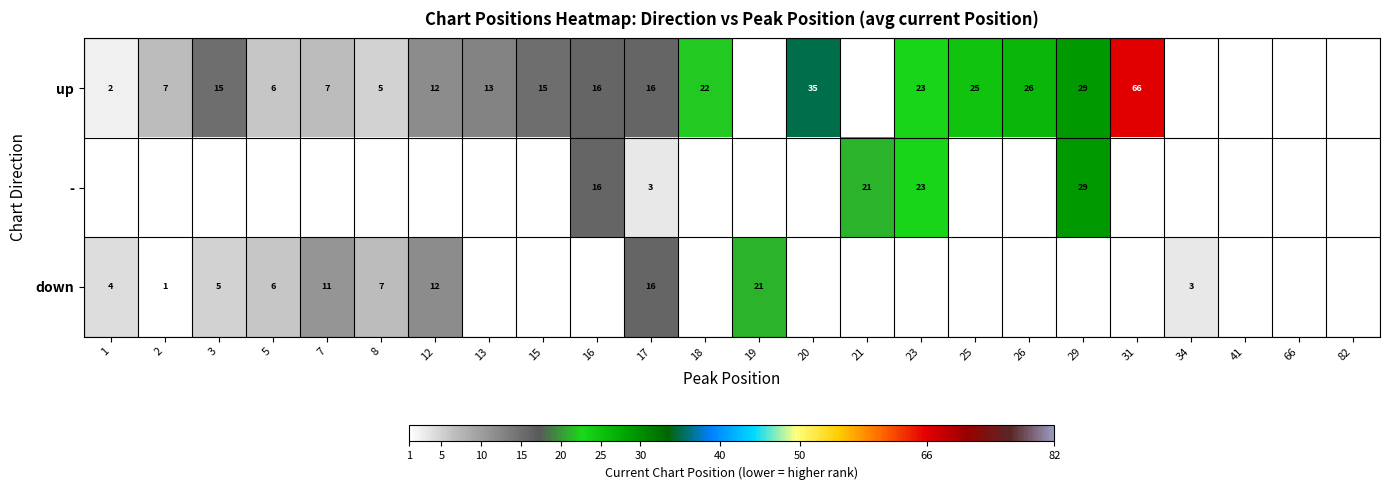

What is the total value across all series at 17?

35.0